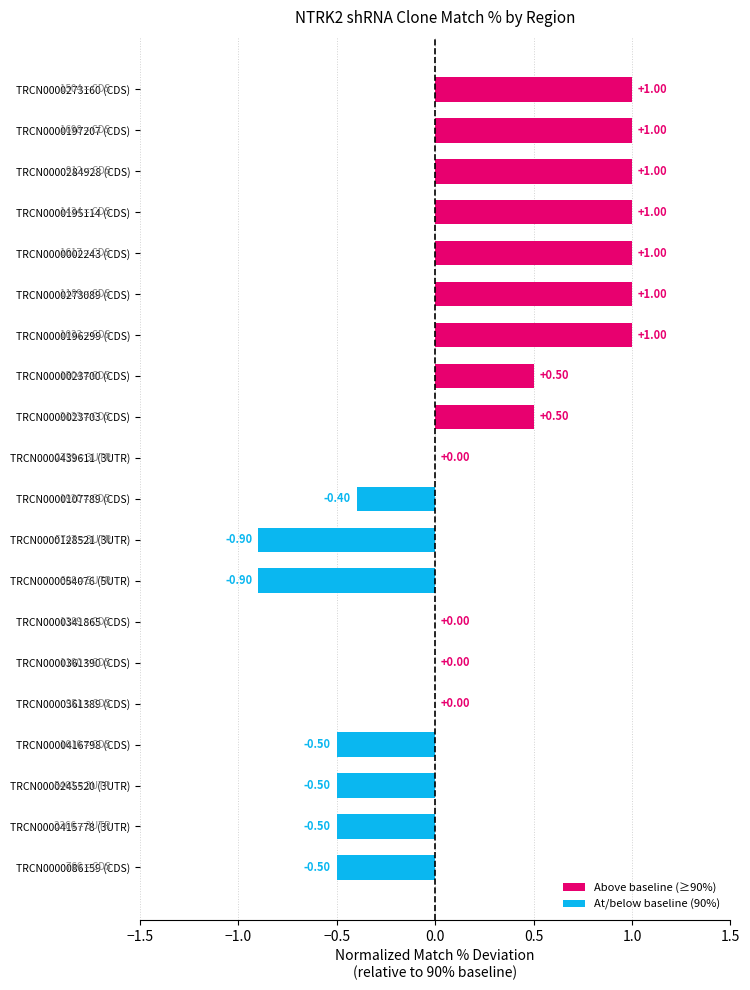

What is the average value?

0.2